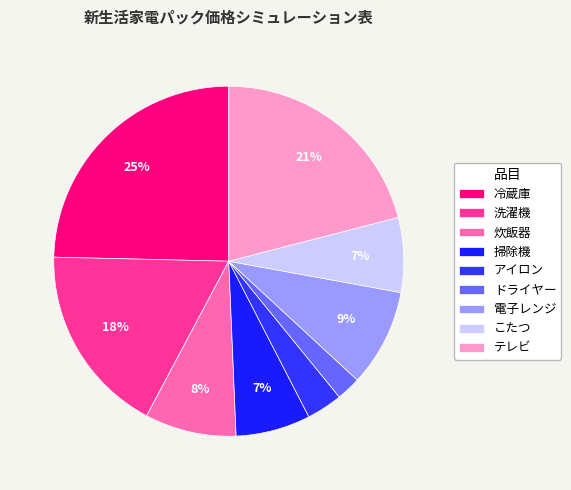

To the nearest percent, what is the difference between the 掃除機 and ドライヤー slice percentages?

5%